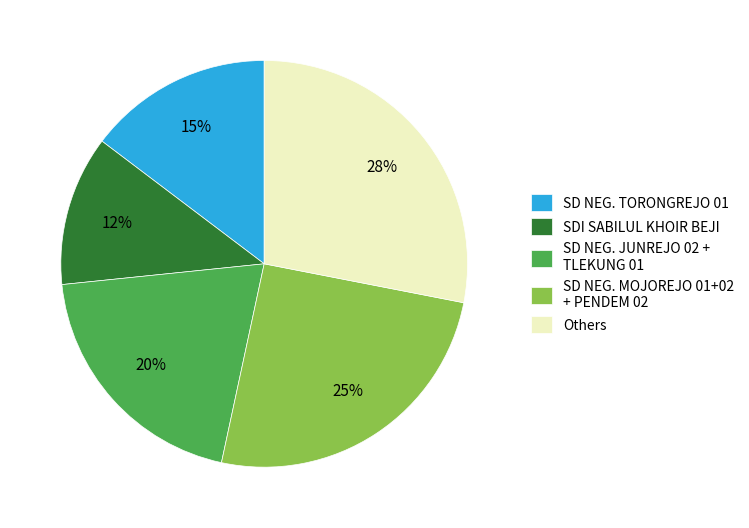

True or false: SDI SABILUL KHOIR BEJI accounts for 2% of the total.

False